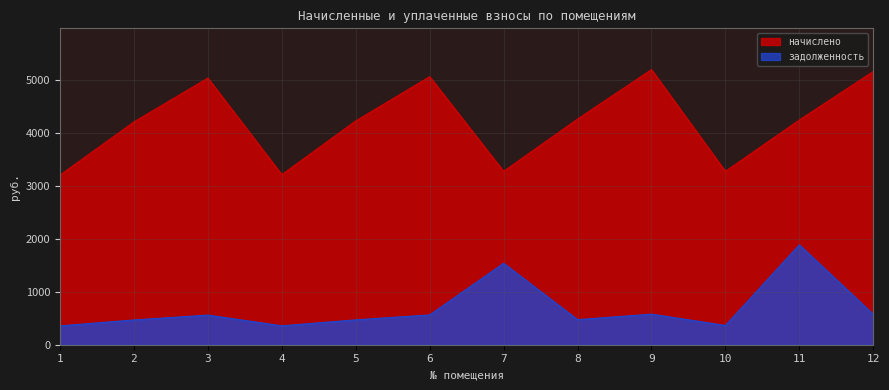

How many categories are shown in the chart?

12